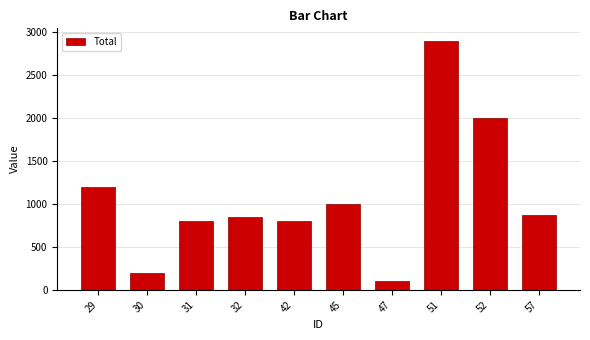

Are the bars horizontal?

No